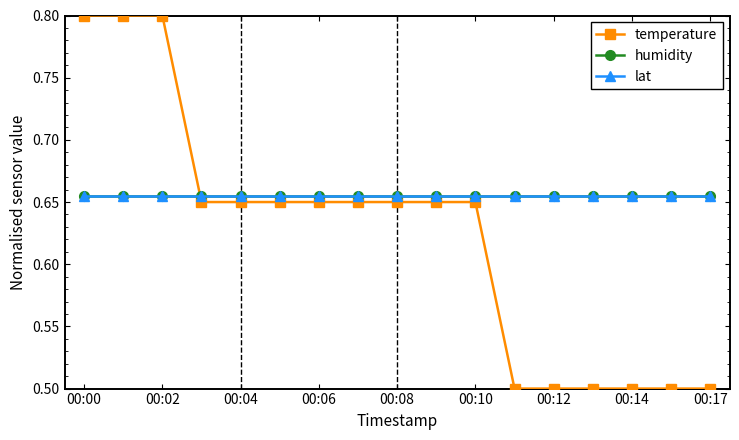

Reading right to left, list all the values displayed in this chart.

temperature: 0.5	0.5	0.5	0.5	0.5	0.5	0.7	0.7	0.7	0.7	0.7	0.7	0.7	0.7	0.8	0.8	0.8
humidity: 0.7	0.7	0.7	0.7	0.7	0.7	0.7	0.7	0.7	0.7	0.7	0.7	0.7	0.7	0.7	0.7	0.7
lat: 0.7	0.7	0.7	0.7	0.7	0.7	0.7	0.7	0.7	0.7	0.7	0.7	0.7	0.7	0.7	0.7	0.7